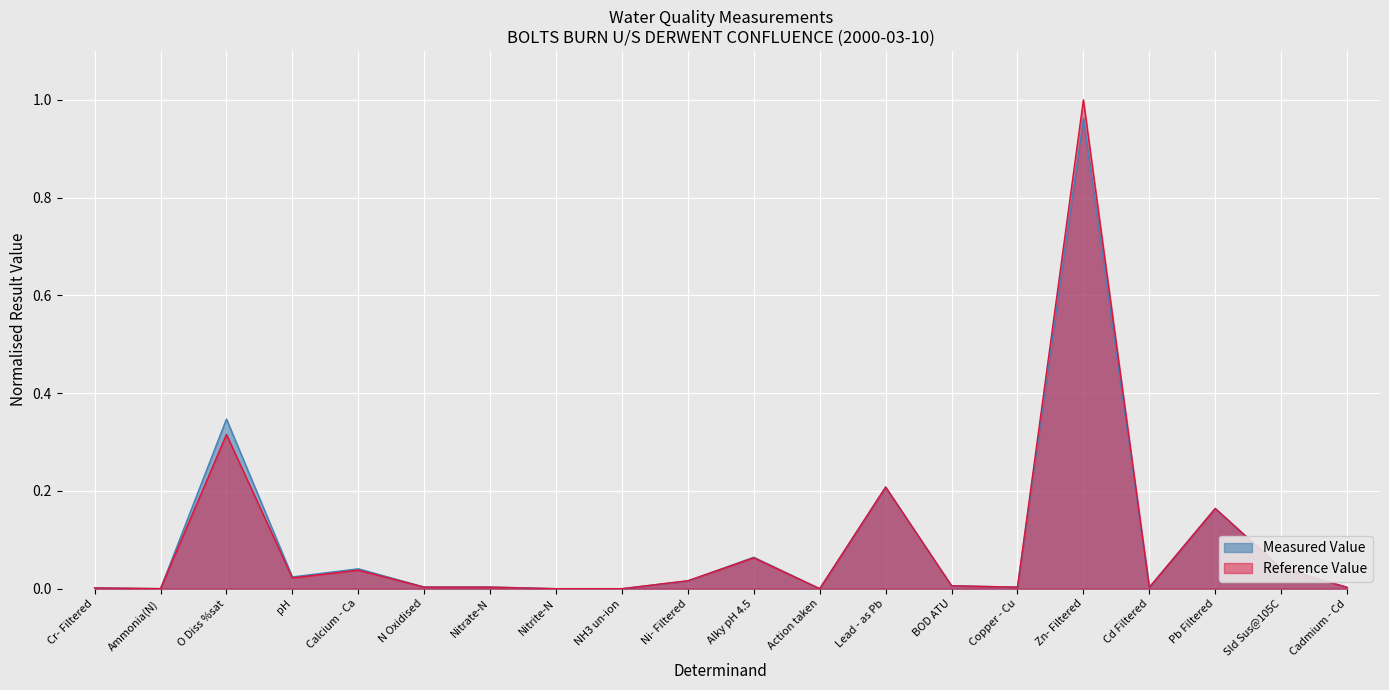

True or false: Measured Value and Reference Value cross at least once.

True